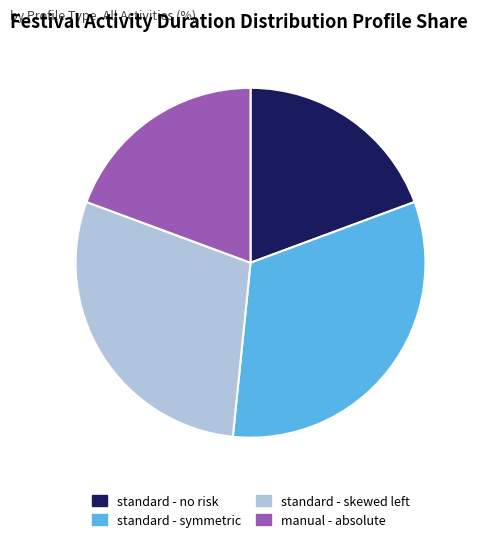

Which slice is the largest?

standard - symmetric